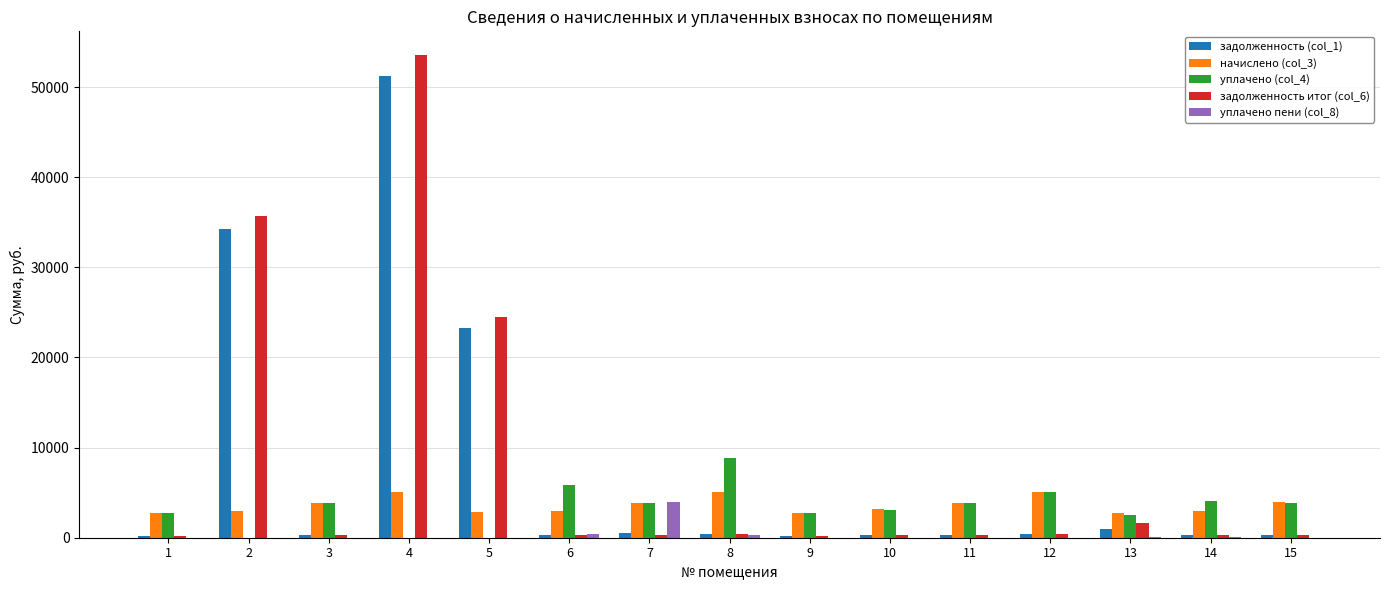

What is the maximum value shown in the chart?

53512.9